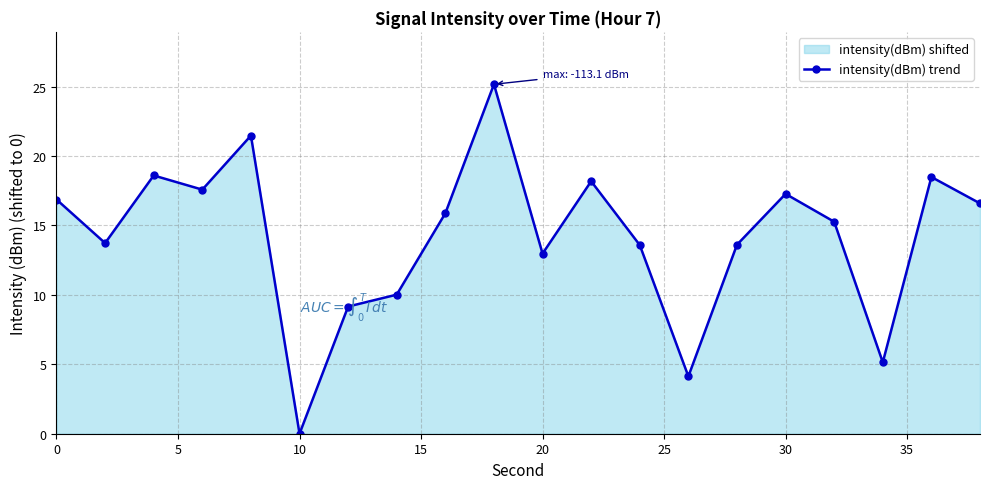

How many points are lower than both their immediate neighbors (excluding endpoints)?

6